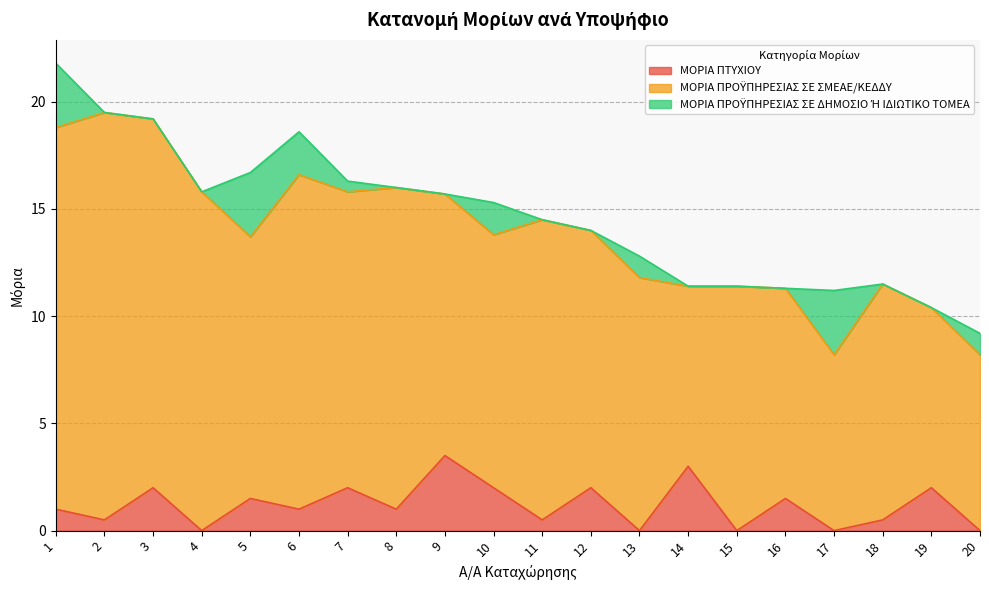

Is it true that ΜΟΡΙΑ ΠΡΟΫΠΗΡΕΣΙΑΣ ΣΕ ΔΗΜΟΣΙΟ Ή ΙΔΙΩΤΙΚΟ ΤΟΜΕΑ equals 4.0 at 5?

False